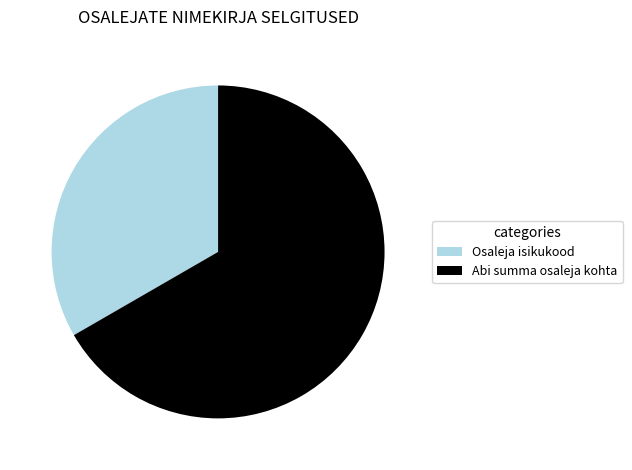

Is the sum of Osaleja isikukood and Abi summa osaleja kohta greater than half?

Yes